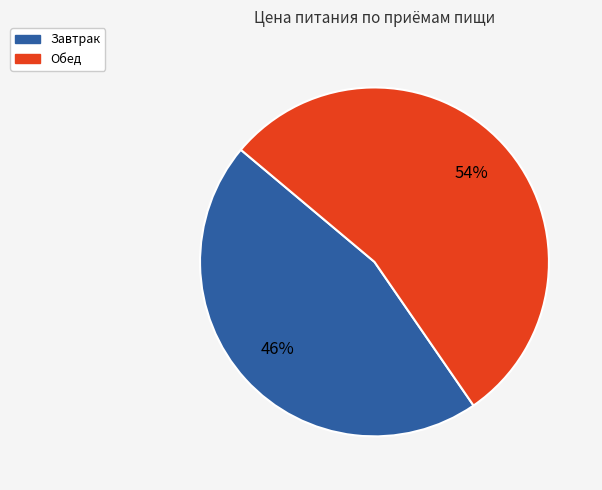

Which category has the smallest portion of the pie?

Завтрак